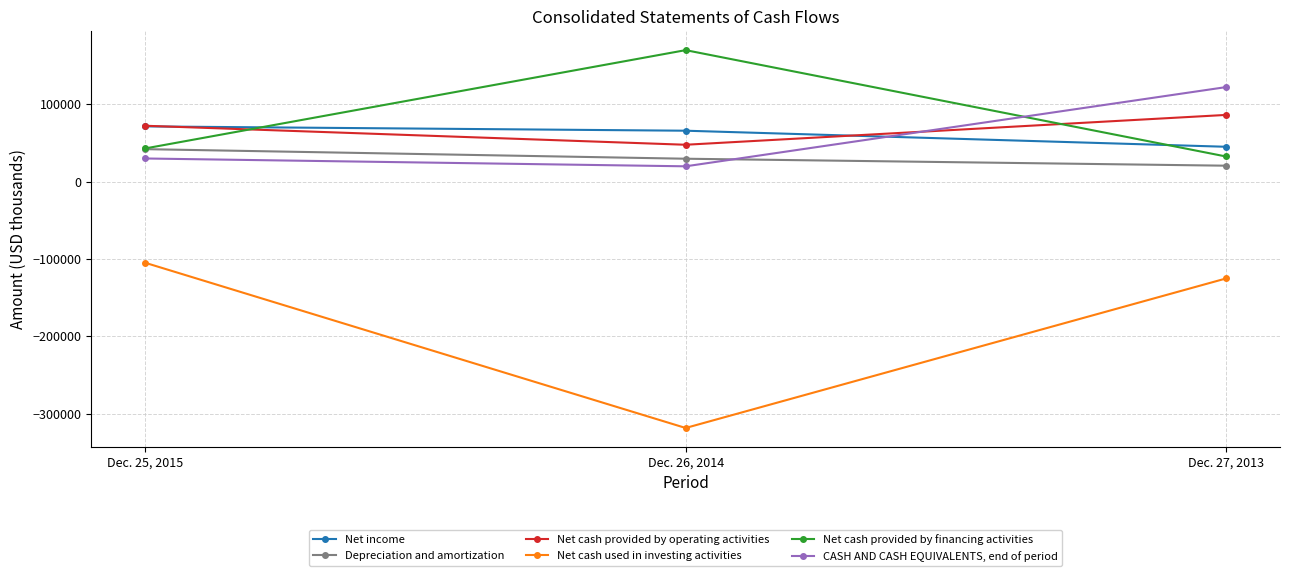

Which series has the widest spread of values?

Net cash used in investing activities